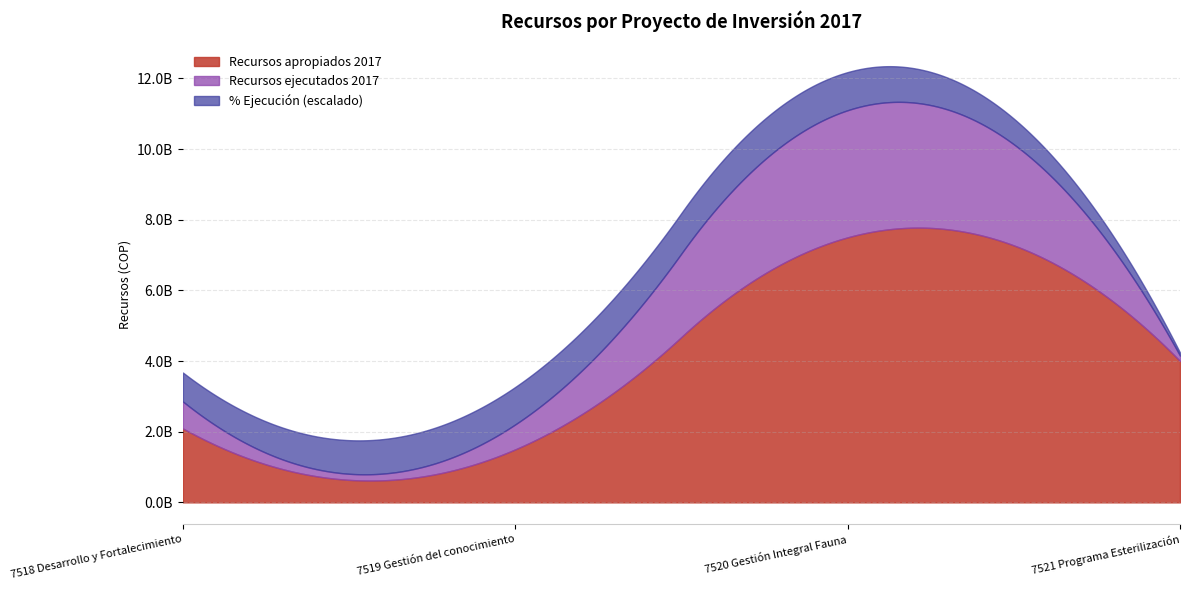

What is the difference between the second highest and minimum values in the % Ejecucion series?

0.9